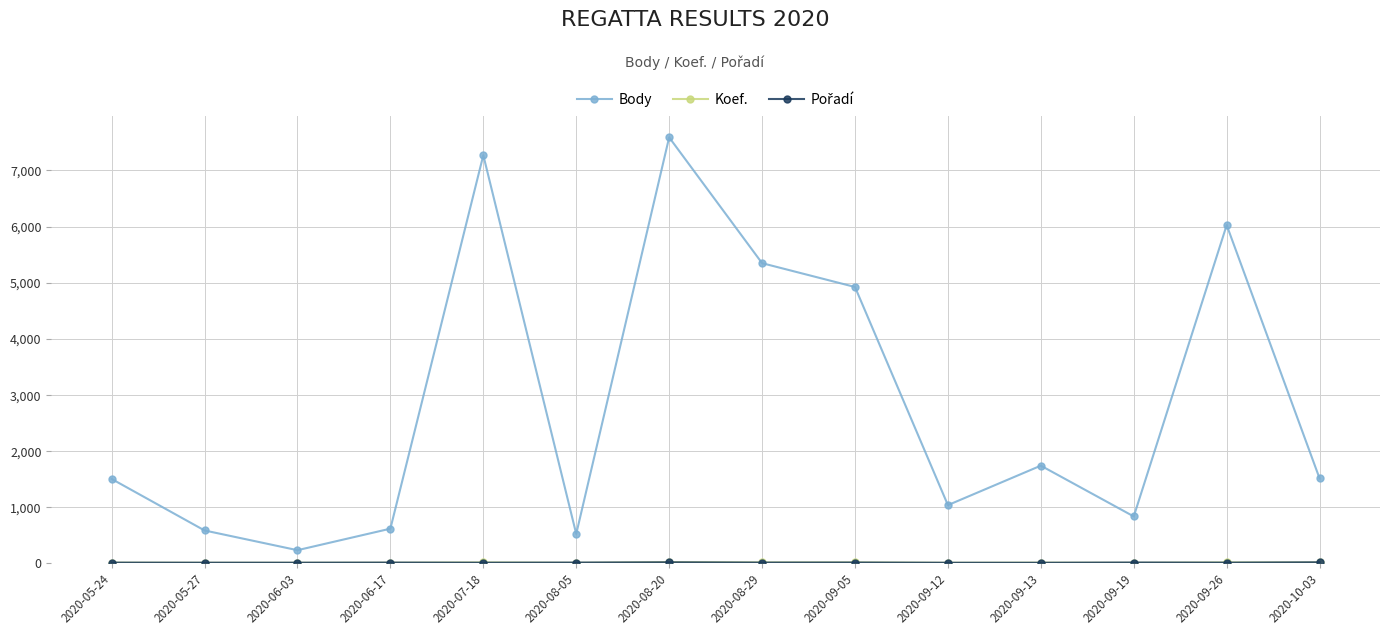

At how many categories does at least one series exceed 5720?

3